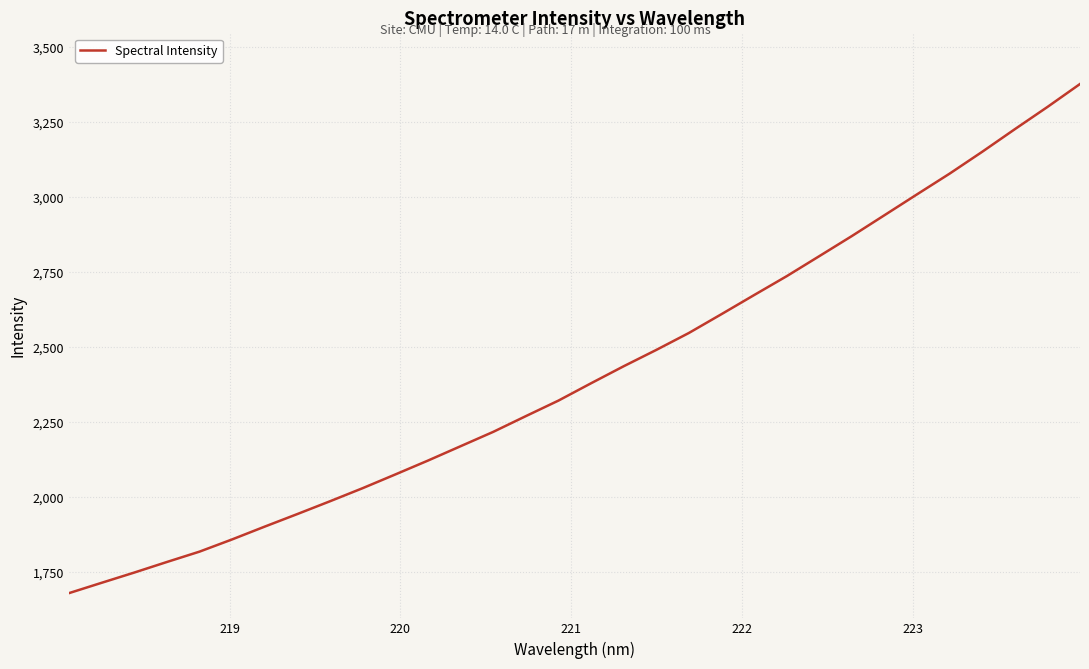

What is the greatest value displayed?

3378.2